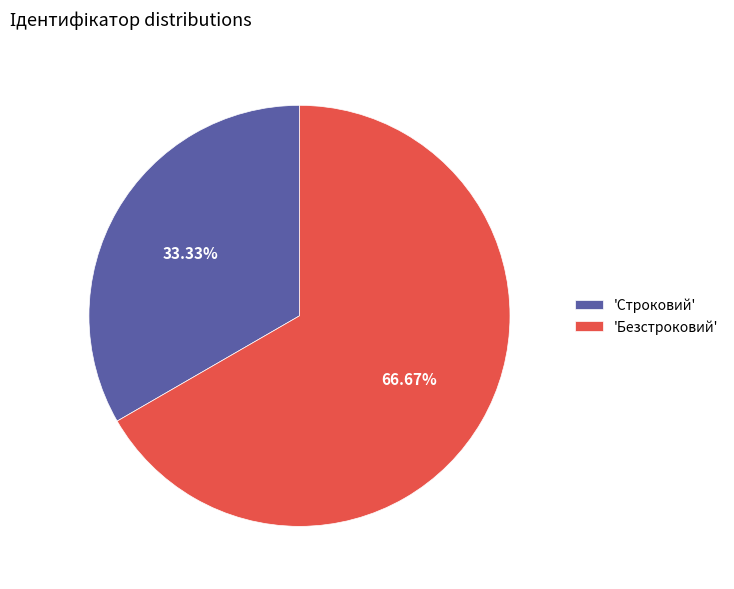

How many slices are in this pie chart?

2